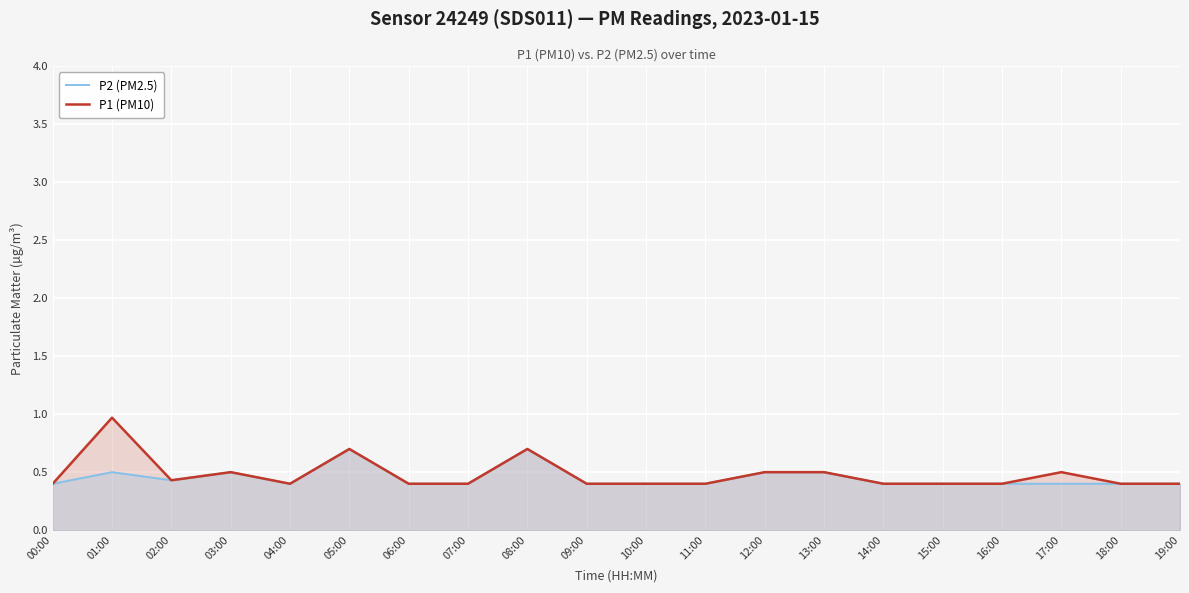

Which series has the largest range (max minus min)?

P1 (PM10)